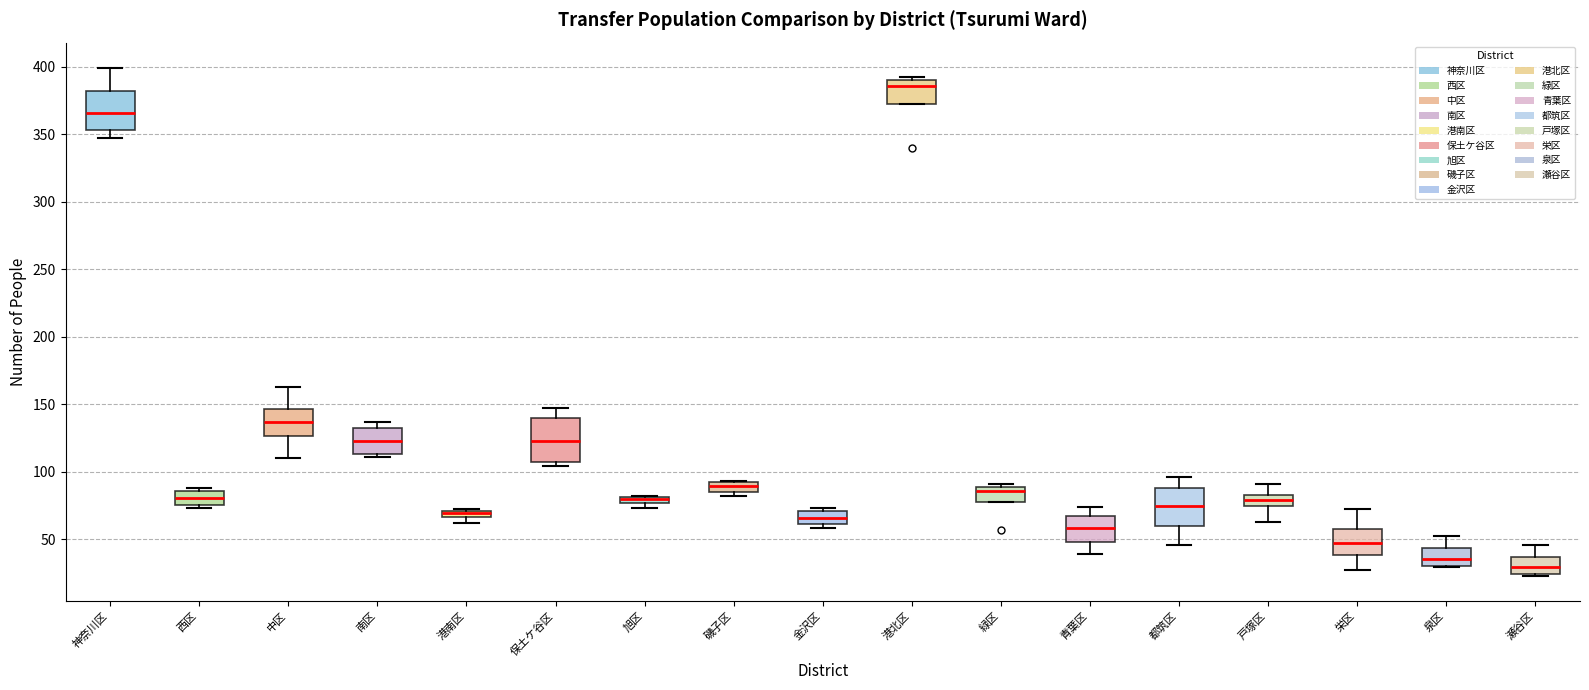

Where is the upper edge of the box for 保土ケ谷区 on the y-axis? The values are not printed on the chart, so give them approximately, as read against the axis.

140